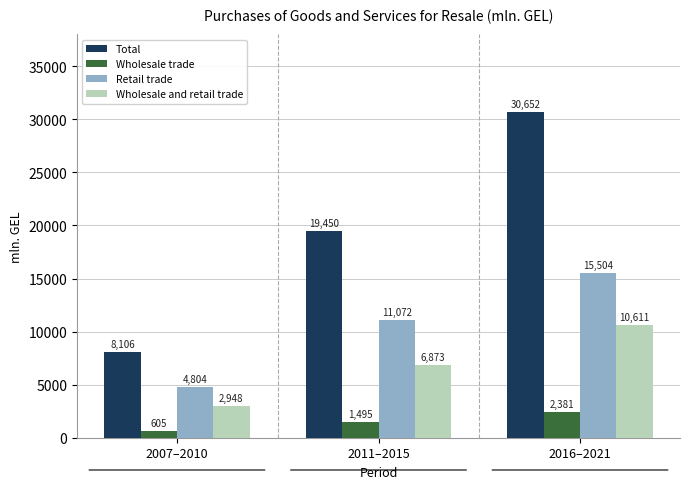

Which category has the highest value in the Wholesale trade series?

2016–2021